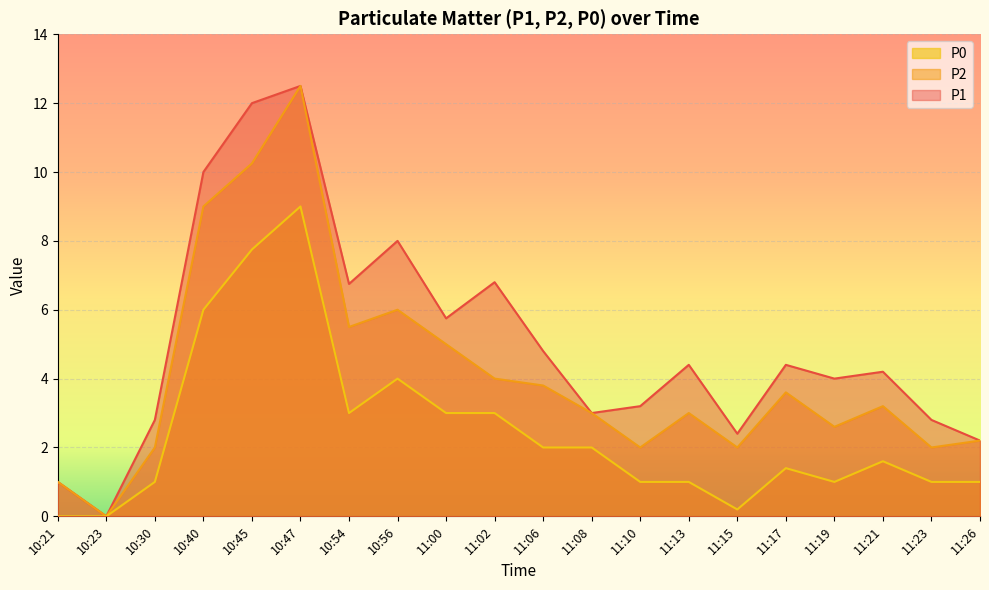

What is the value of the P0 point at the 13th from the left?

1.0